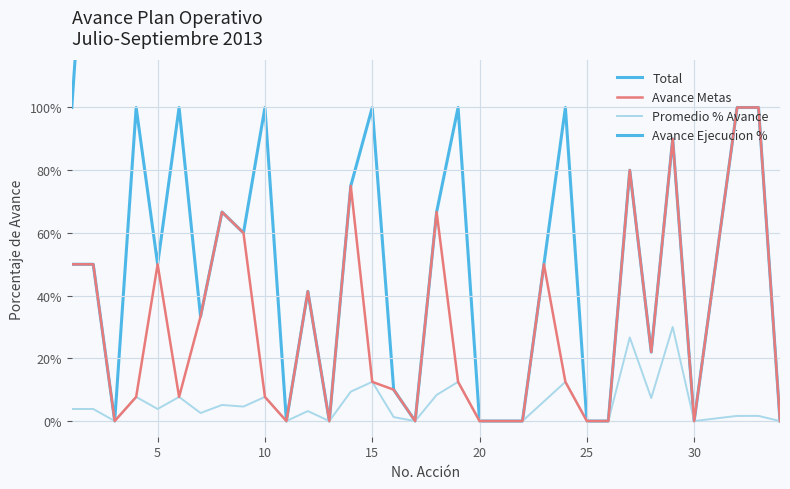

What are all the series names shown in the legend?

Total, Avance Metas, Promedio % Avance, Avance Ejecucion %